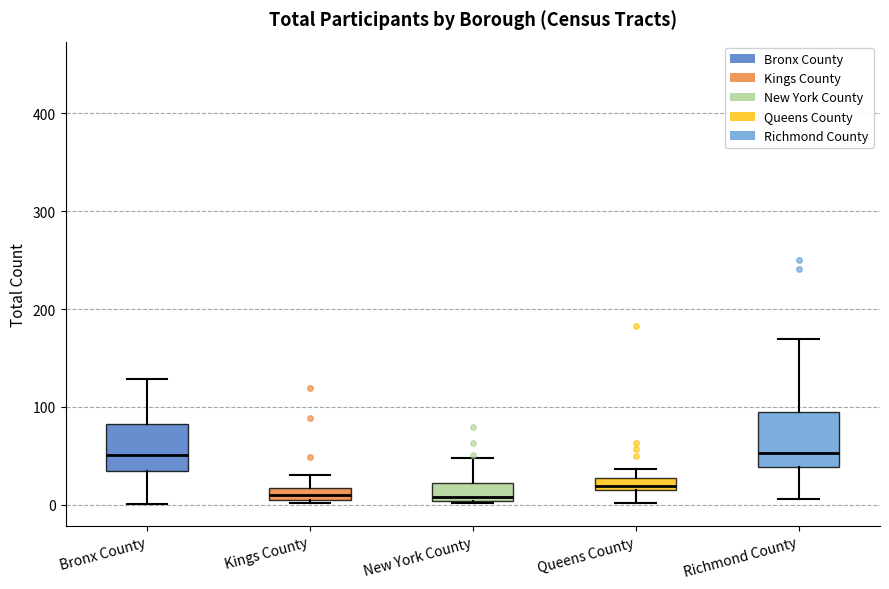

Where is the upper edge of the box for Richmond County on the y-axis? The values are not printed on the chart, so give them approximately, as read against the axis.

100